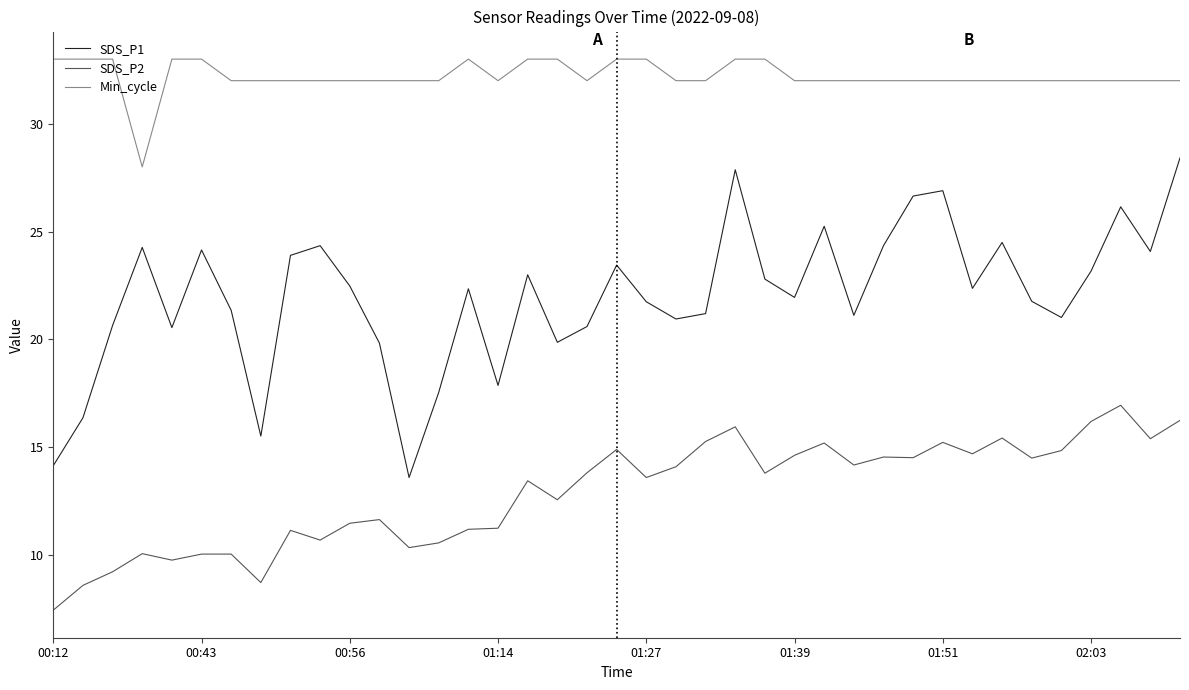

Which series has the largest total across all categories?

Min_cycle